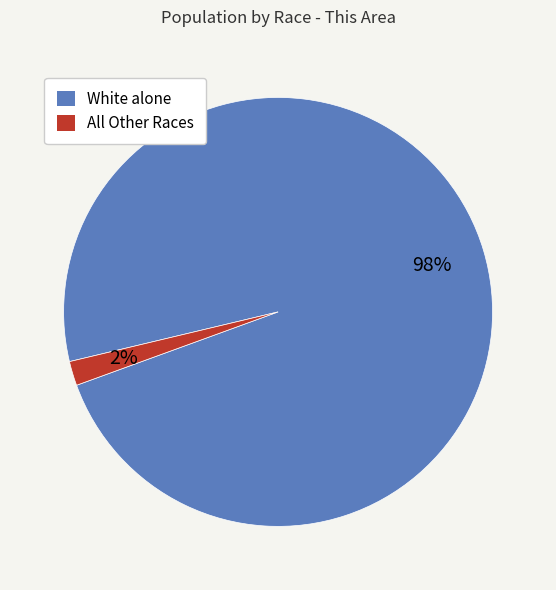

How many segments does this pie chart have?

2